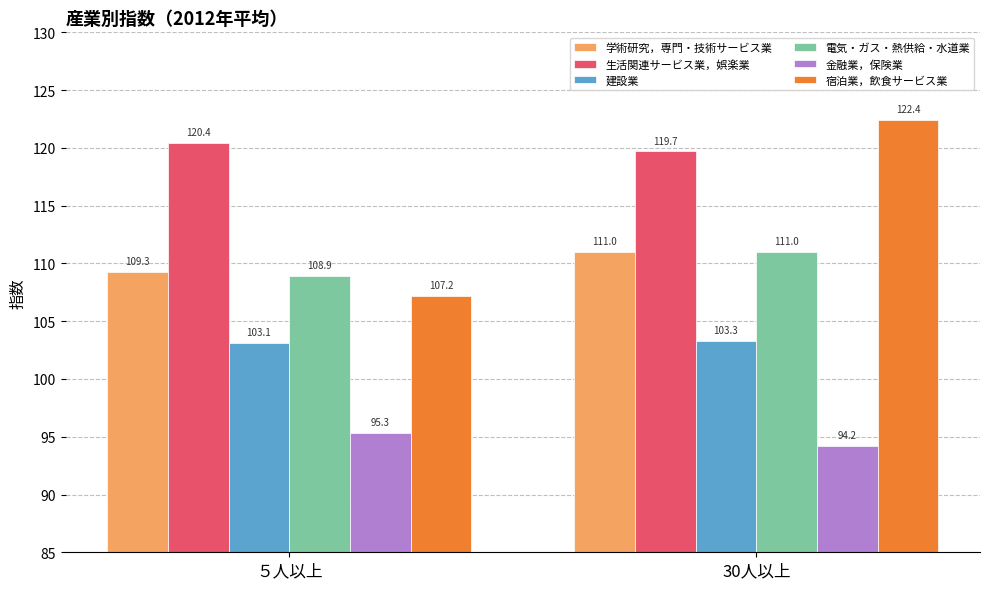

What is the label of the 2nd bar from the left?

30人以上